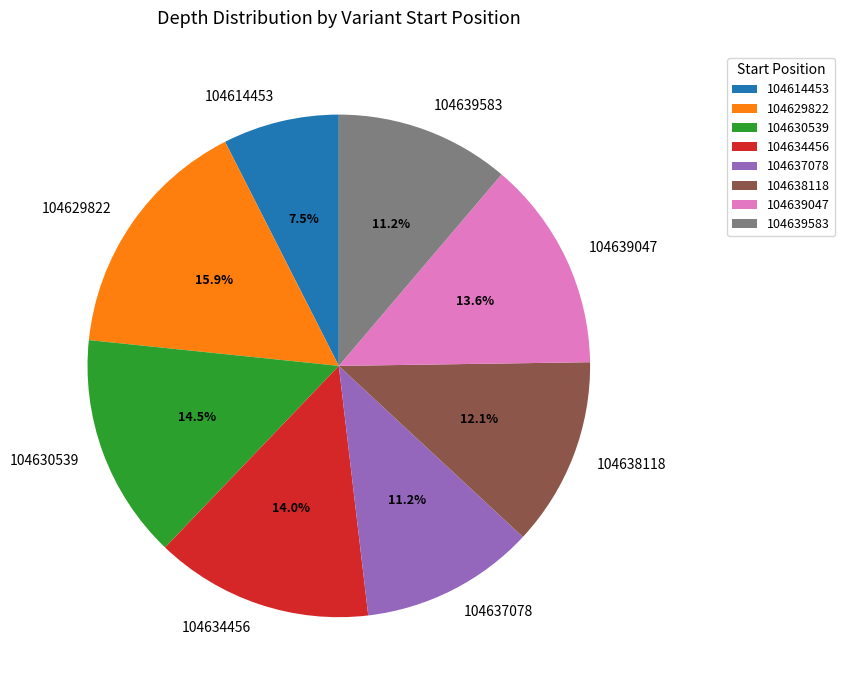

What is the smallest slice in the pie chart?

104614453